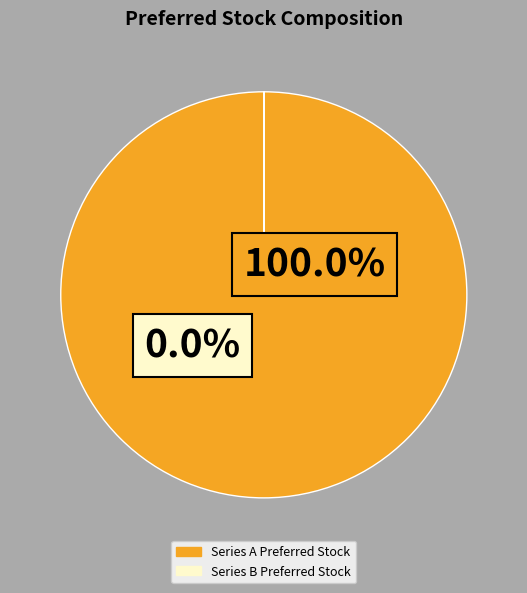

How many slices are in this pie chart?

2